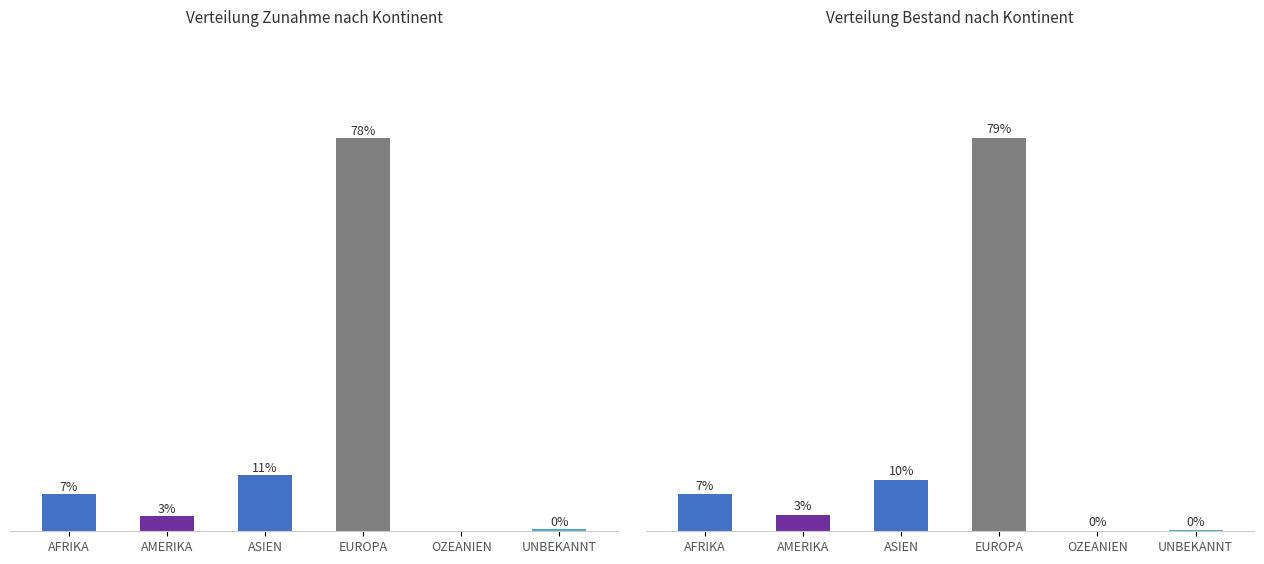

List the series in order of their overall mean, highest first.

Bestand Ende Monat, Total Zunahme